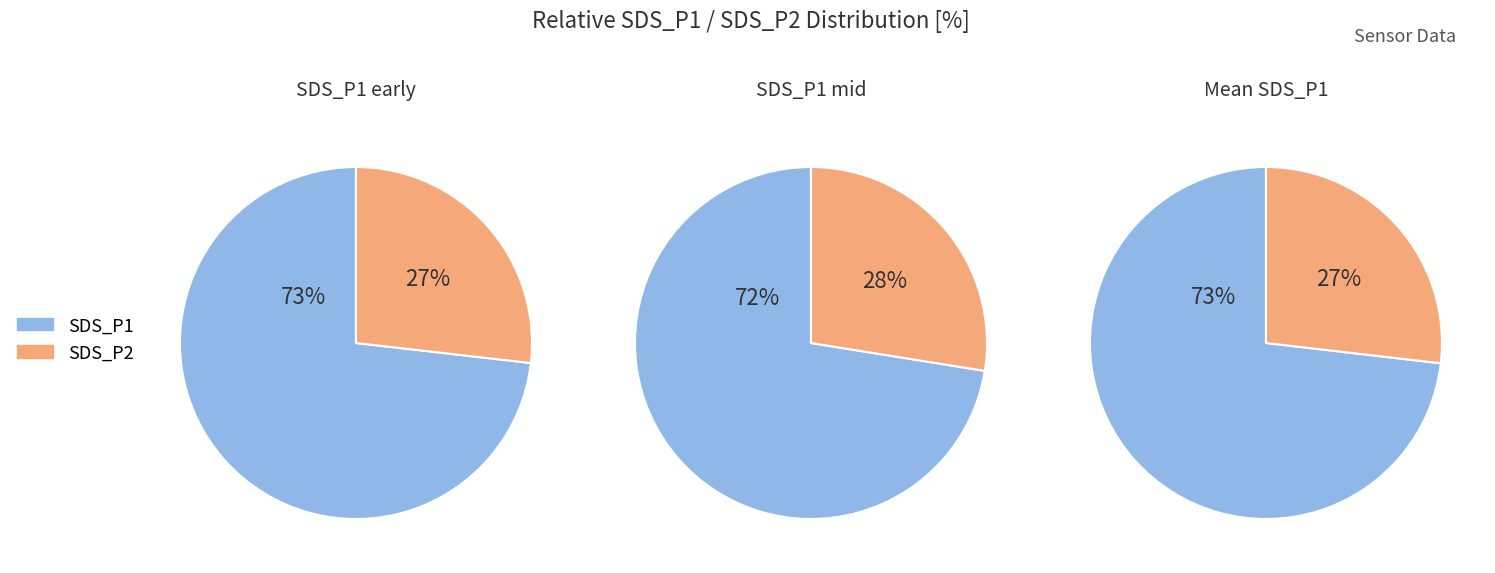

True or false: 28 accounts for 1% of the total.

False